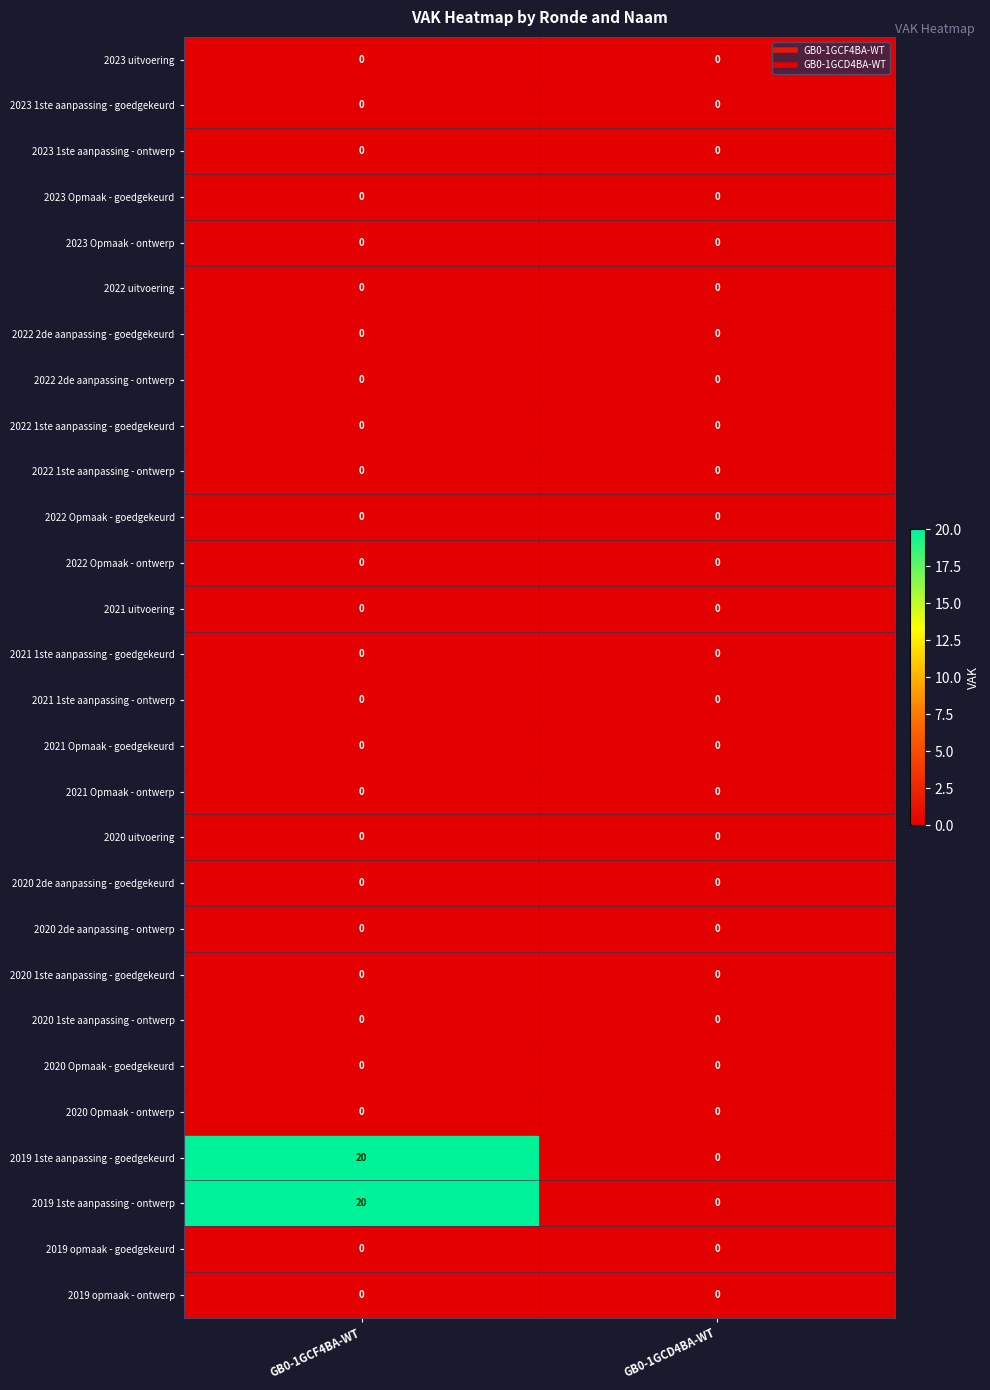

What is the total value across all series at GB0-1GCF4BA-WT?

40